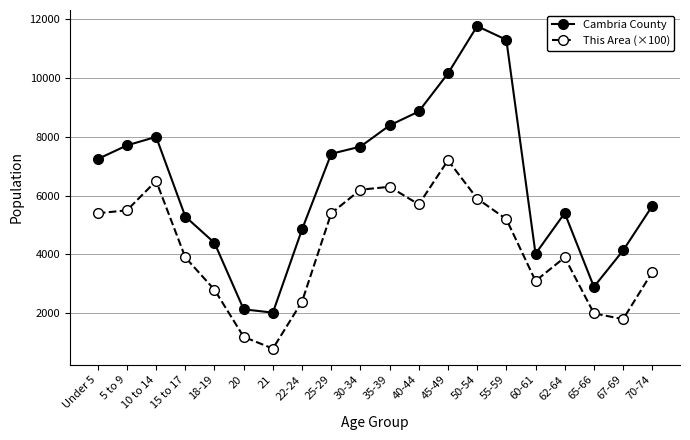

The value of This Area (×100) at 40-44 is 2119. True or false?

False